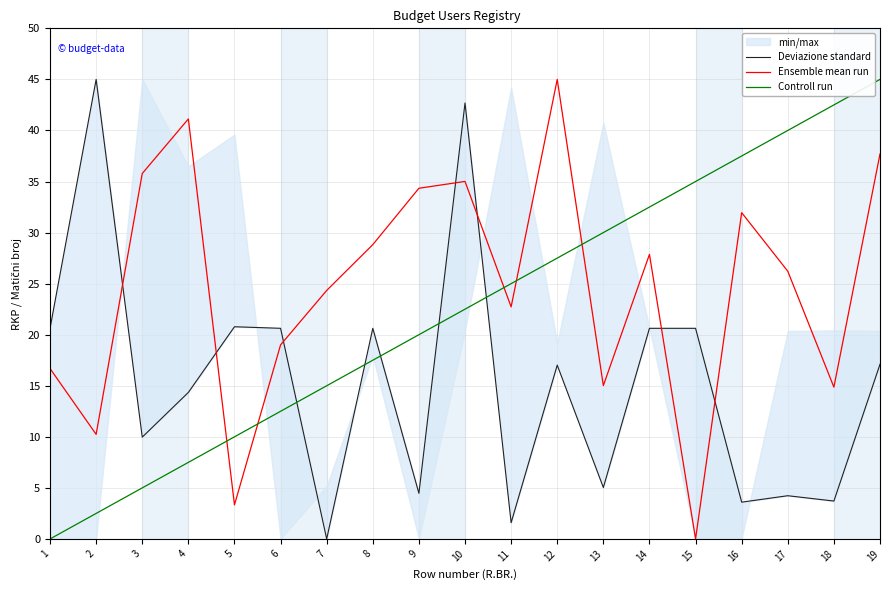

What is the difference between the Ensemble mean run values at 9 and 6?

15.3